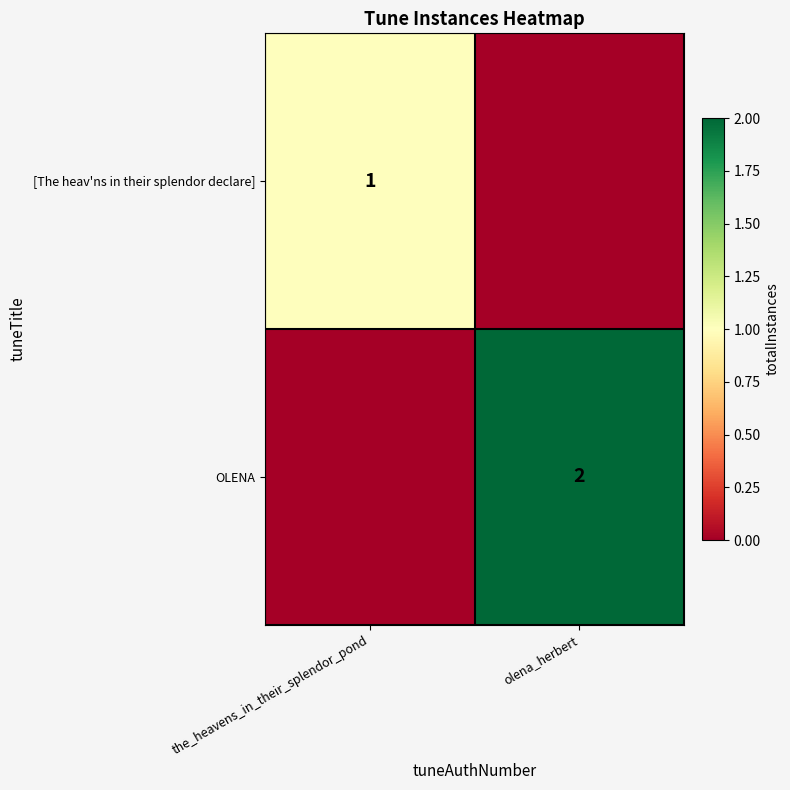

How many series are shown in this chart?

2